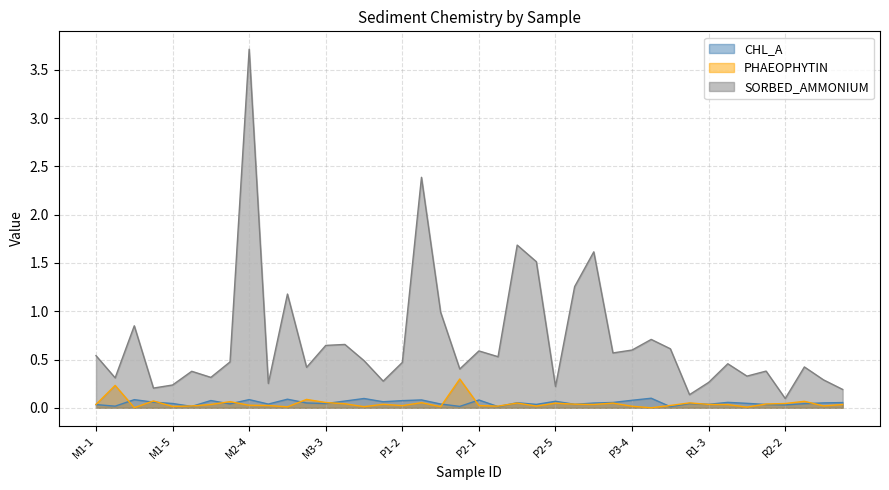

Reading left to right, transcribe all the data shown in this chart.

CHL_A: M1-1=0.0	M1-2=0.0	M1-3=0.1	M1-4=0.1	M1-5=0.0	M2-1=0.0	M2-2=0.1	M2-3=0.0	M2-4=0.1	M2-5=0.0	M3-1=0.1	M3-2=0.0	M3-3=0.0	M3-4=0.1	M3-5=0.1	P1-1=0.1	P1-2=0.1	P1-3=0.1	P1-4=0.0	P1-5=0.0	P2-1=0.1	P2-2=0.0	P2-3=0.1	P2-4=0.0	P2-5=0.1	P3-1=0.0	P3-2=0.0	P3-3=0.1	P3-4=0.1	P3-5=0.1	R1-1=0.0	R1-2=0.0	R1-3=0.0	R1-4=0.1	R1-5=0.0	R2-1=0.0	R2-2=0.0	R2-3=0.0	R2-4=0.1	R2-5=0.1
PHAEOPHYTIN: M1-1=0.0	M1-2=0.2	M1-3=0.0	M1-4=0.1	M1-5=0.0	M2-1=0.0	M2-2=0.0	M2-3=0.1	M2-4=0.0	M2-5=0.0	M3-1=0.0	M3-2=0.1	M3-3=0.1	M3-4=0.0	M3-5=0.0	P1-1=0.0	P1-2=0.0	P1-3=0.1	P1-4=0.0	P1-5=0.3	P2-1=0.0	P2-2=0.0	P2-3=0.0	P2-4=0.0	P2-5=0.0	P3-1=0.0	P3-2=0.0	P3-3=0.0	P3-4=0.0	P3-5=0.0	R1-1=0.0	R1-2=0.1	R1-3=0.0	R1-4=0.0	R1-5=0.0	R2-1=0.0	R2-2=0.0	R2-3=0.1	R2-4=0.0	R2-5=0.0
SORBED_AMMONIUM: M1-1=0.5	M1-2=0.3	M1-3=0.8	M1-4=0.2	M1-5=0.2	M2-1=0.4	M2-2=0.3	M2-3=0.5	M2-4=3.7	M2-5=0.3	M3-1=1.2	M3-2=0.4	M3-3=0.6	M3-4=0.7	M3-5=0.5	P1-1=0.3	P1-2=0.5	P1-3=2.4	P1-4=1.0	P1-5=0.4	P2-1=0.6	P2-2=0.5	P2-3=1.7	P2-4=1.5	P2-5=0.2	P3-1=1.3	P3-2=1.6	P3-3=0.6	P3-4=0.6	P3-5=0.7	R1-1=0.6	R1-2=0.1	R1-3=0.3	R1-4=0.5	R1-5=0.3	R2-1=0.4	R2-2=0.1	R2-3=0.4	R2-4=0.3	R2-5=0.2